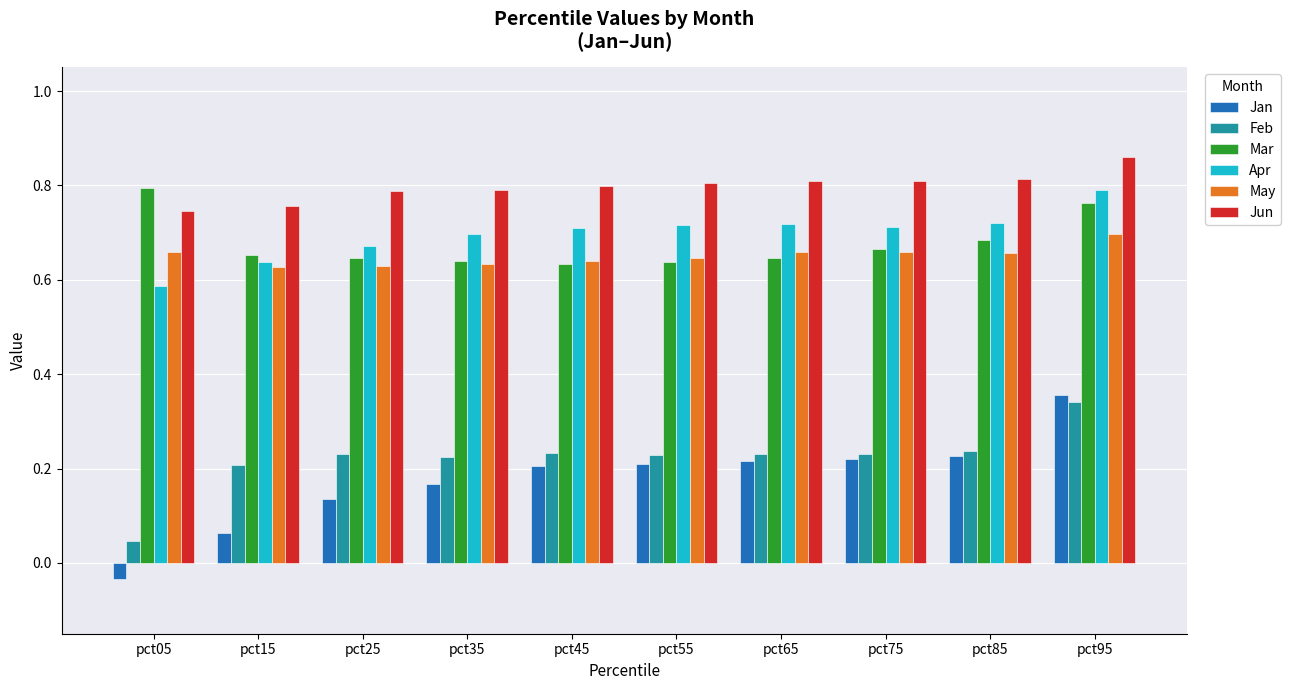

Which category has the highest value across all series?

pct95